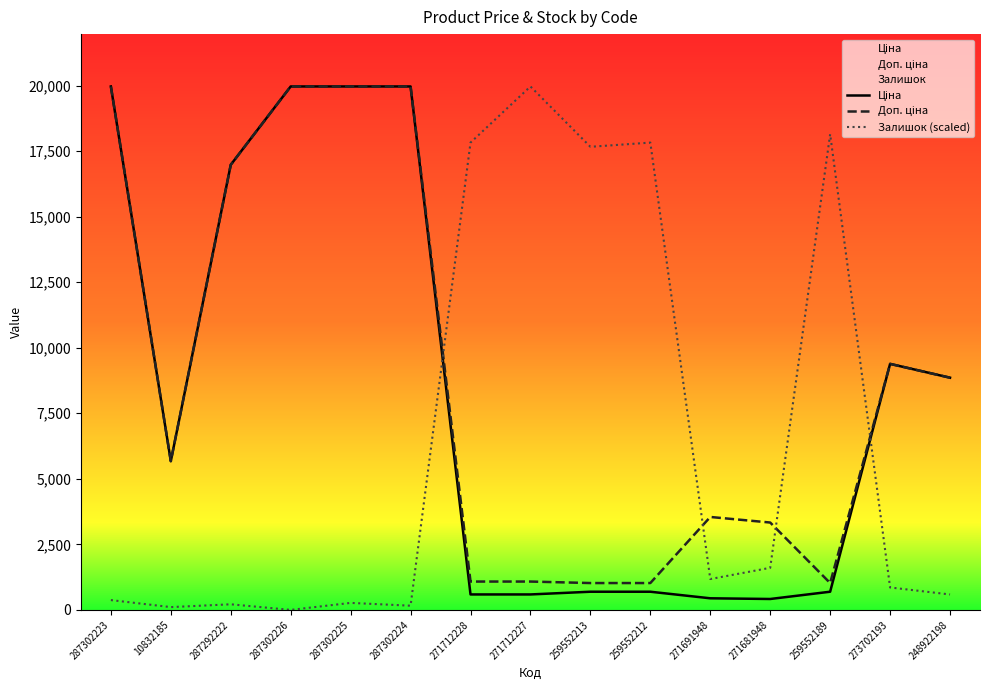

True or false: Доп. ціна and Ціна intersect in this chart.

False